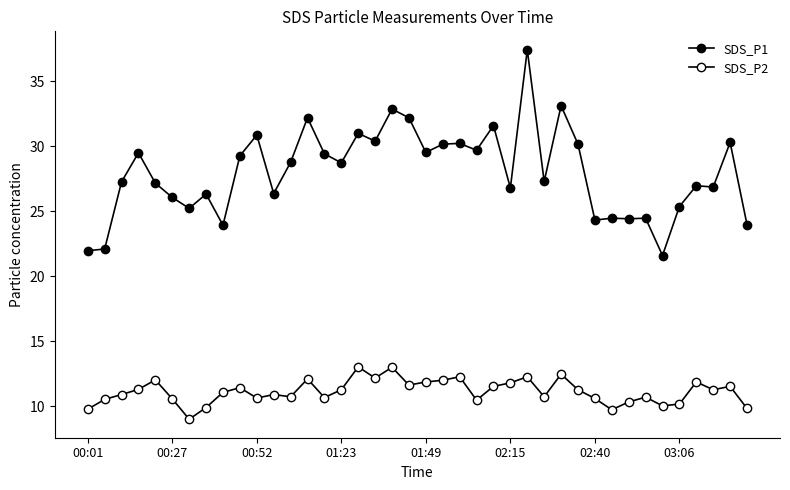

Where is SDS_P2 nearest to the value 11?

8